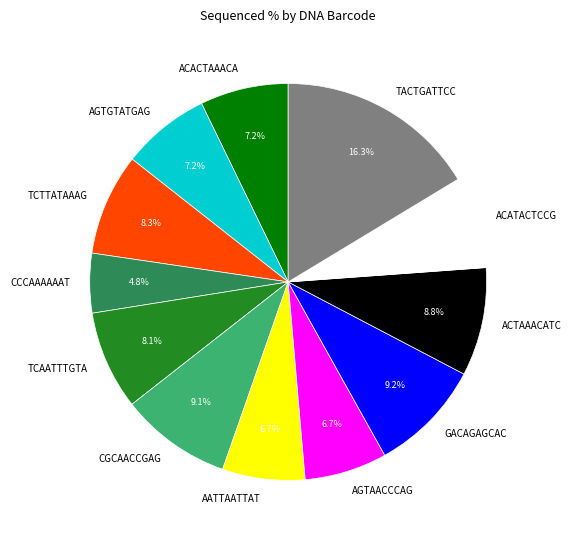

How many segments does this pie chart have?

12